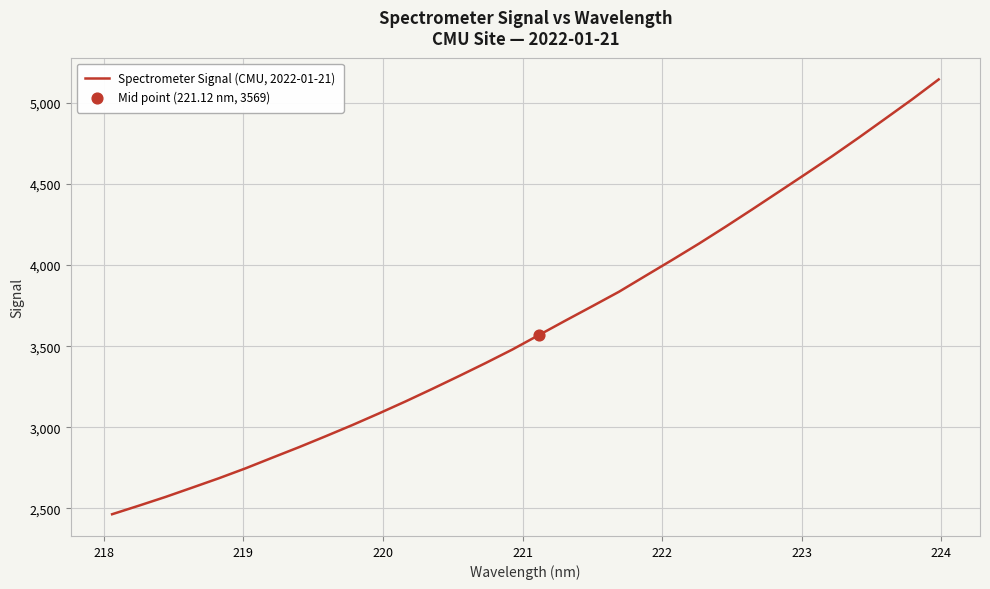

What is the maximum value shown in the chart?

5144.4